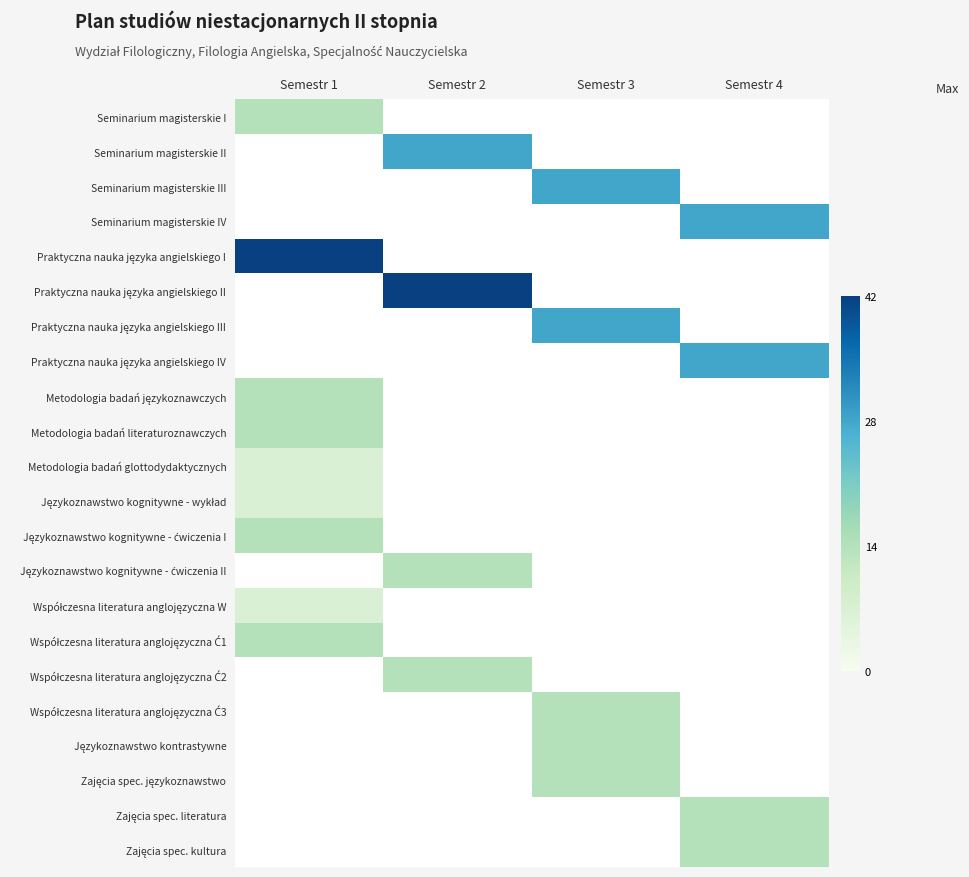

At Semestr 4, list the series in order from smallest to largest.

Seminarium magisterskie I, Seminarium magisterskie II, Seminarium magisterskie III, Seminarium magisterskie IV, Praktyczna nauka języka angielskiego I, Praktyczna nauka języka angielskiego II, Praktyczna nauka języka angielskiego III, Praktyczna nauka języka angielskiego IV, Metodologia badań językoznawczych, Metodologia badań literaturoznawczych, Metodologia badań glottodydaktycznych, Językoznawstwo kognitywne - wykład, Językoznawstwo kognitywne - ćwiczenia I, Językoznawstwo kognitywne - ćwiczenia II, Współczesna literatura anglojęzyczna W, Współczesna literatura anglojęzyczna Ć1, Współczesna literatura anglojęzyczna Ć2, Współczesna literatura anglojęzyczna Ć3, Językoznawstwo kontrastywne, Zajęcia spec. językoznawstwo, Zajęcia spec. literatura, Zajęcia spec. kultura